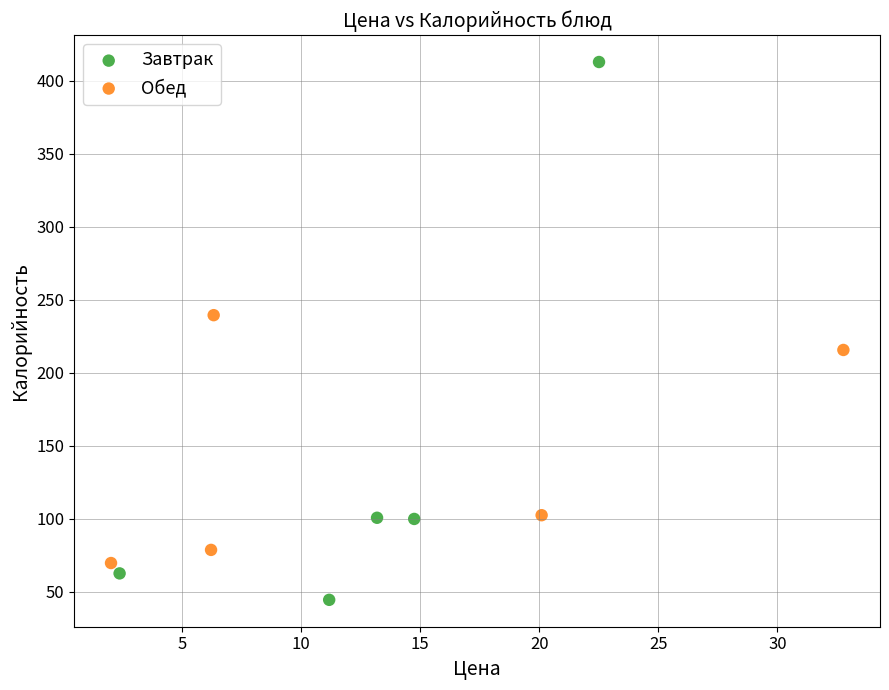

Which series has the widest spread of Y values?

Завтрак